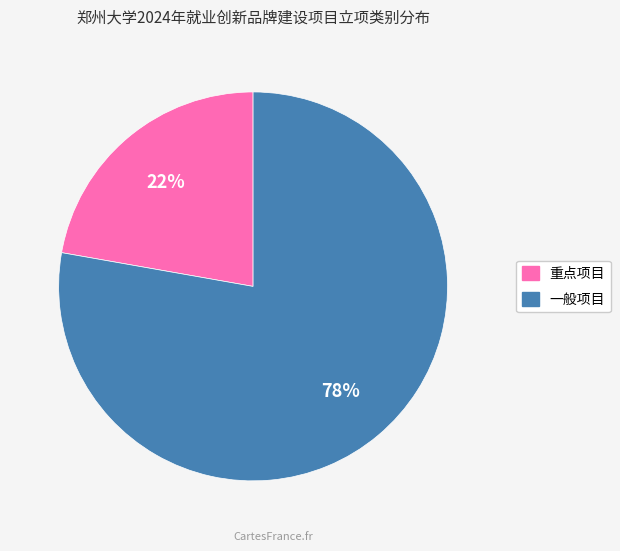

Rank the categories by value from highest to lowest.

一般项目, 重点项目